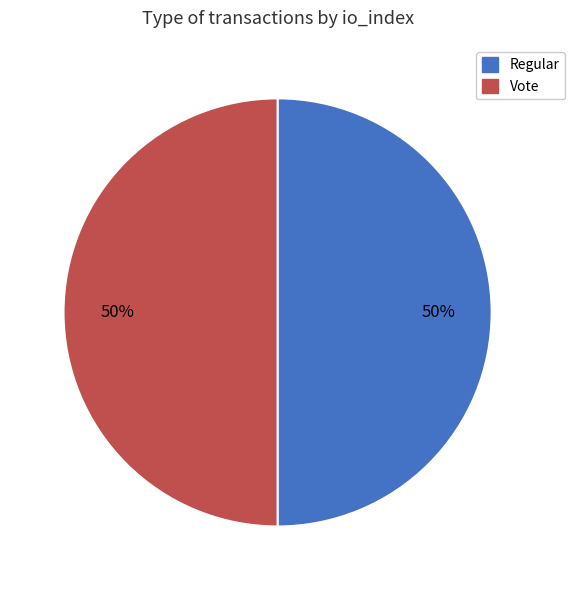

To the nearest percent, what is the average slice percentage?

50%